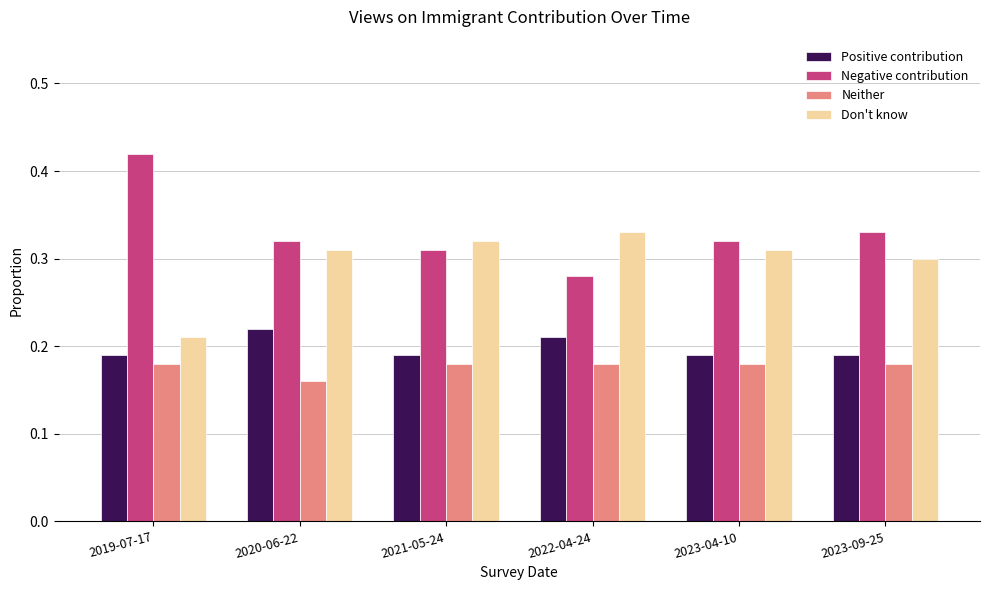

What is the total value across all series at 2021-05-24?

1.0